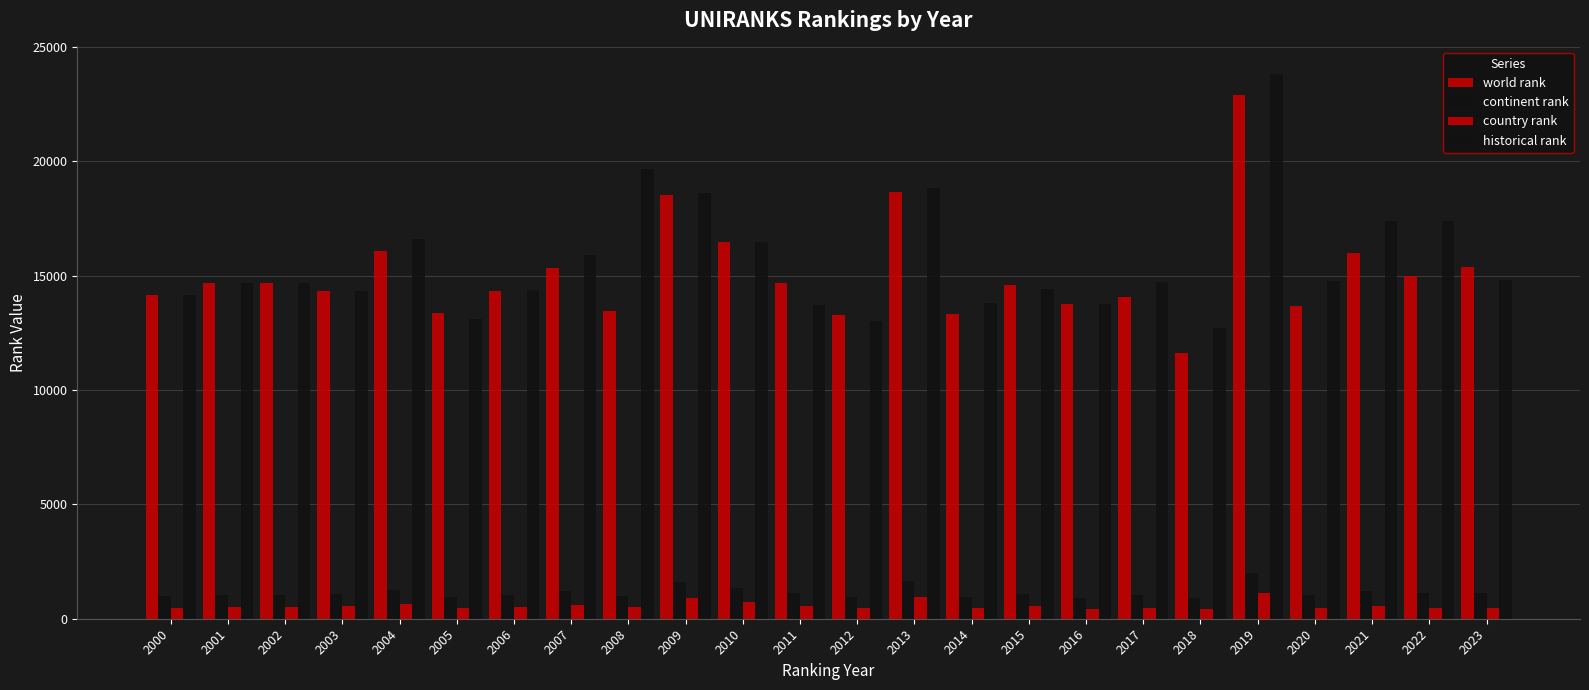

Are the bars grouped side by side (vs. stacked)?

Yes